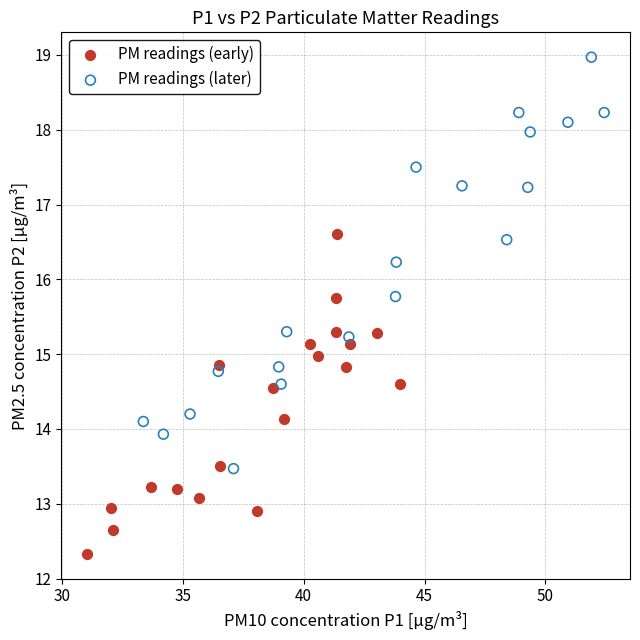

What are all the series names shown in the legend?

PM readings (early), PM readings (later)